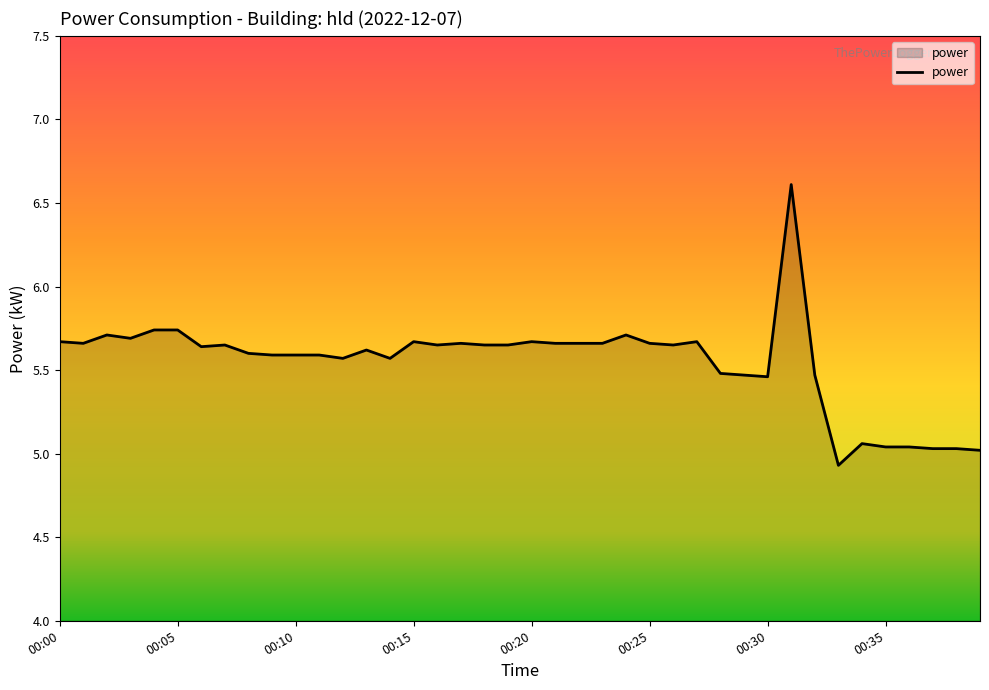

What is the greatest value displayed?

6.6